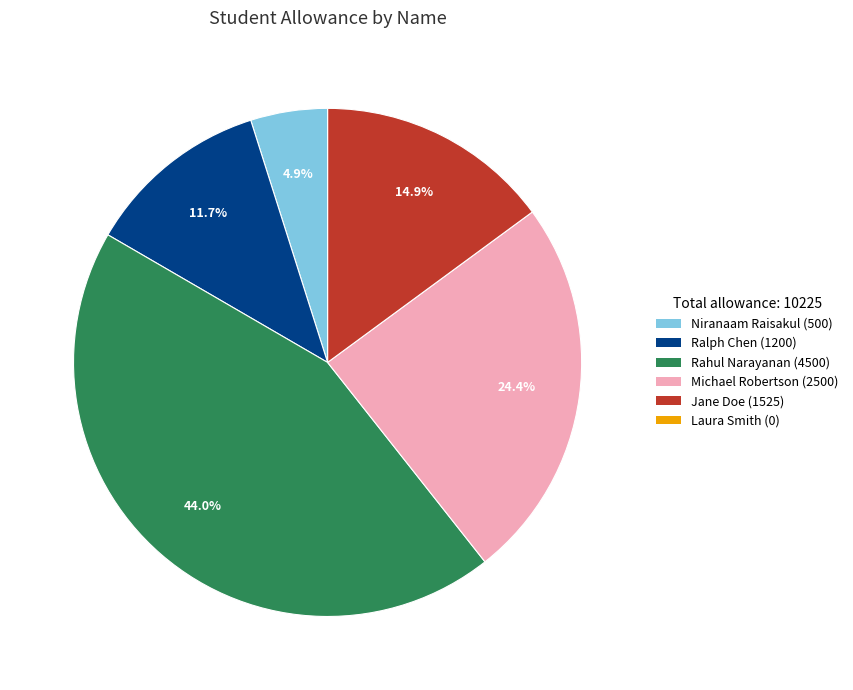

What is the ratio of the value at Michael Robertson (2500) to the value at Ralph Chen (1200)?

2.1